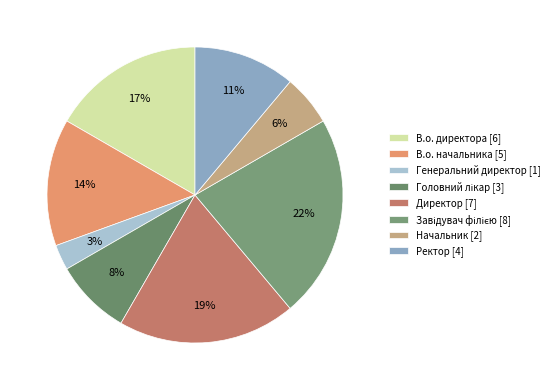

To the nearest percent, what is the combined percentage of Ректор and Начальник?

17%